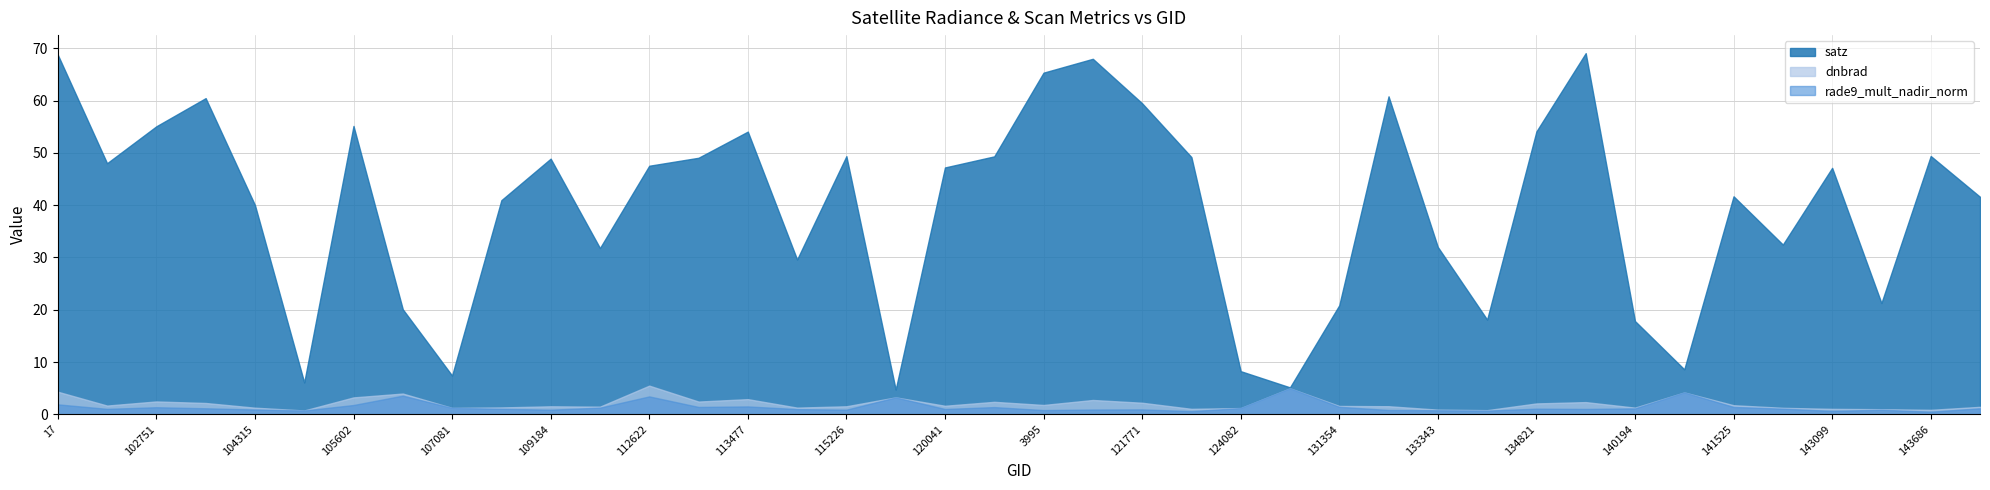

At which category does the chart reach its minimum across all series?

143686